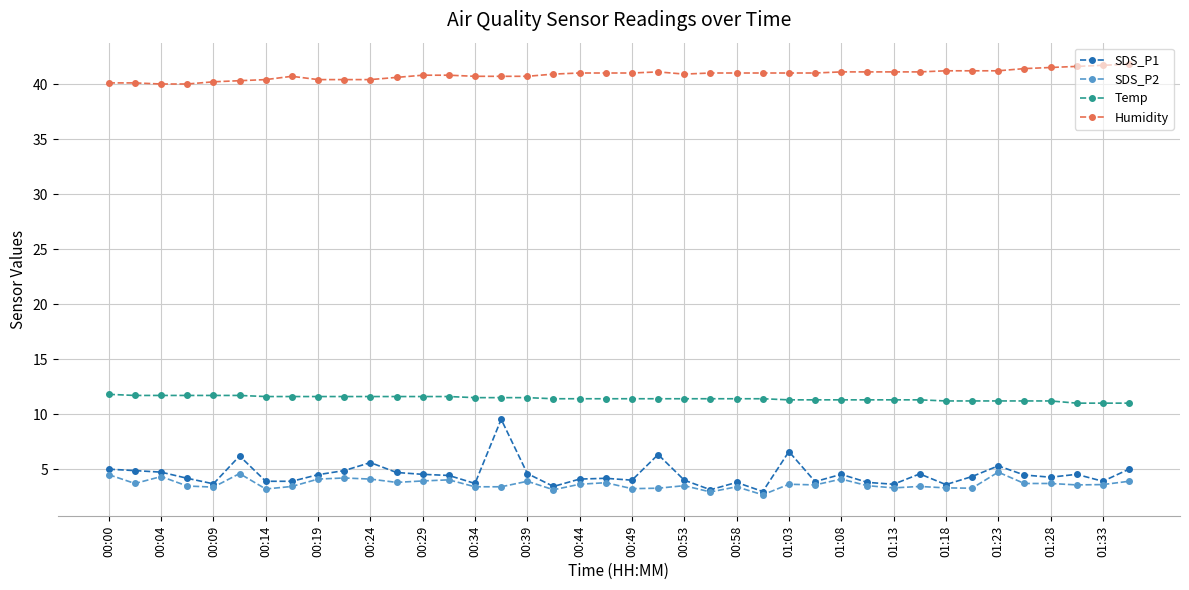

What is the minimum value shown in the chart?

2.7